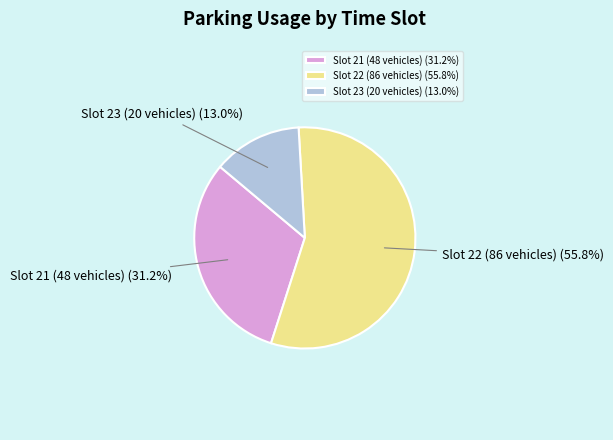

Is there a majority slice in this chart?

Yes